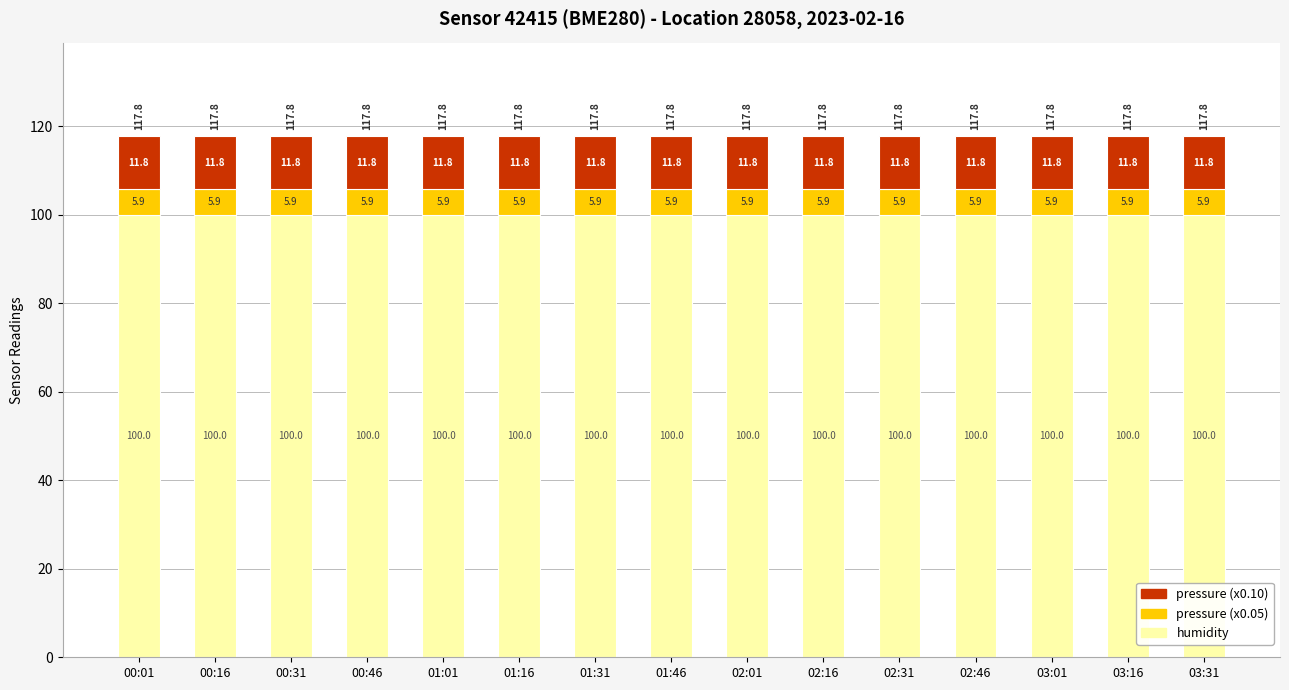

The value of humidity at 02:31 is 47.7. True or false?

False